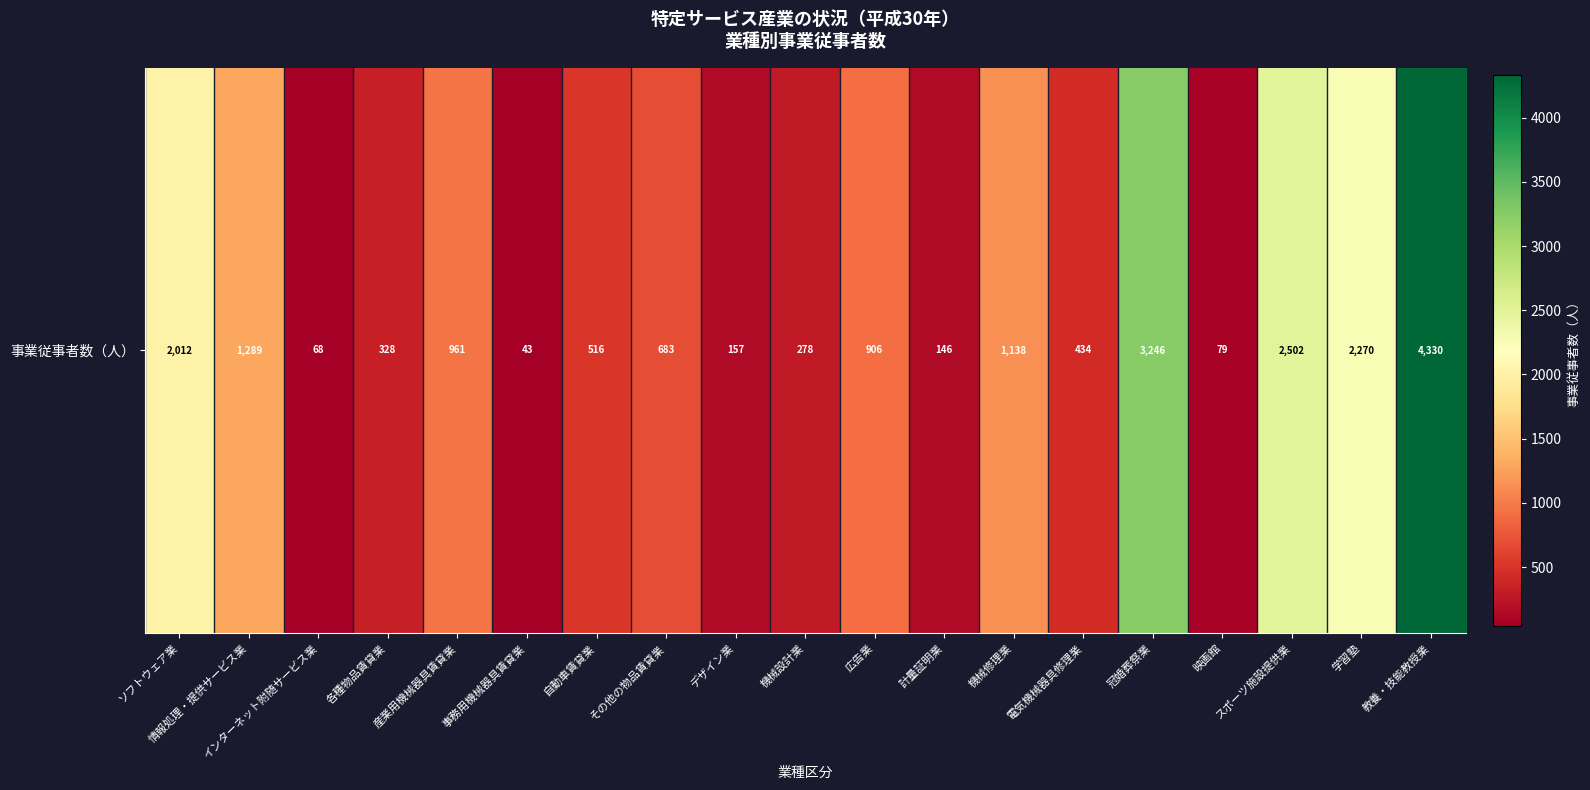

Reading left to right, what are all the values shown in this chart?

2012	1289	68	328	961	43	516	683	157	278	906	146	1138	434	3246	79	2502	2270	4330